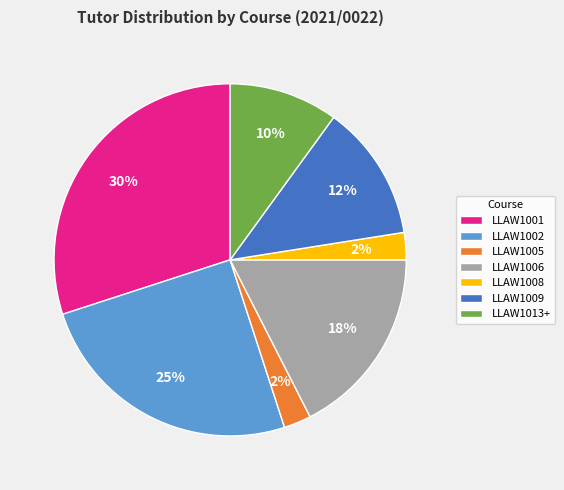

To the nearest percent, what percentage of the pie is LLAW1013+?

10%